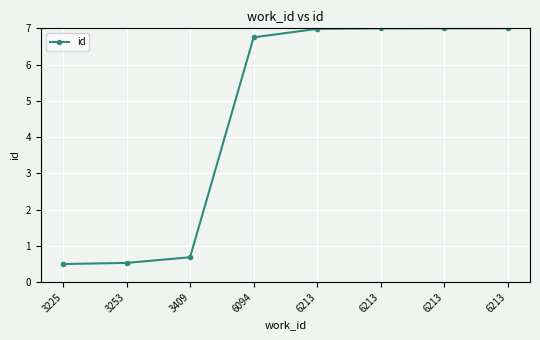

True or false: the data shows 6.8 at 6094.

True